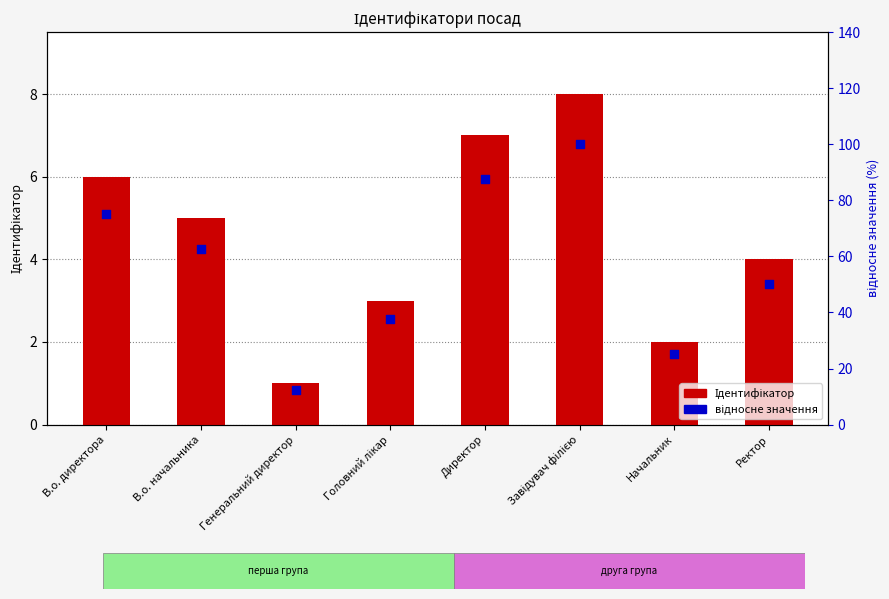

What are all the series names shown in the legend?

Ідентифікатор, відносне значення